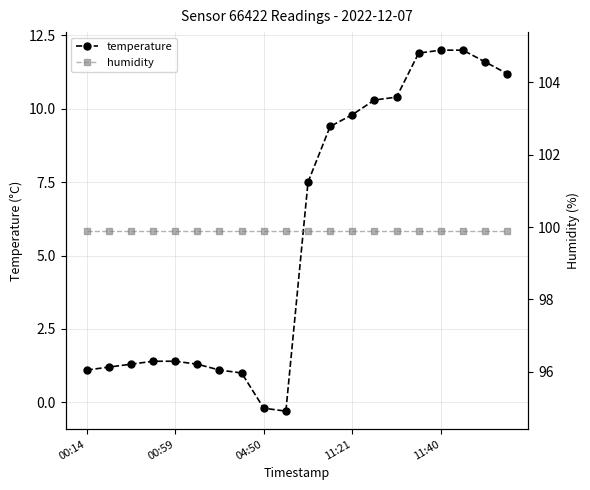

True or false: temperature and humidity intersect in this chart.

False